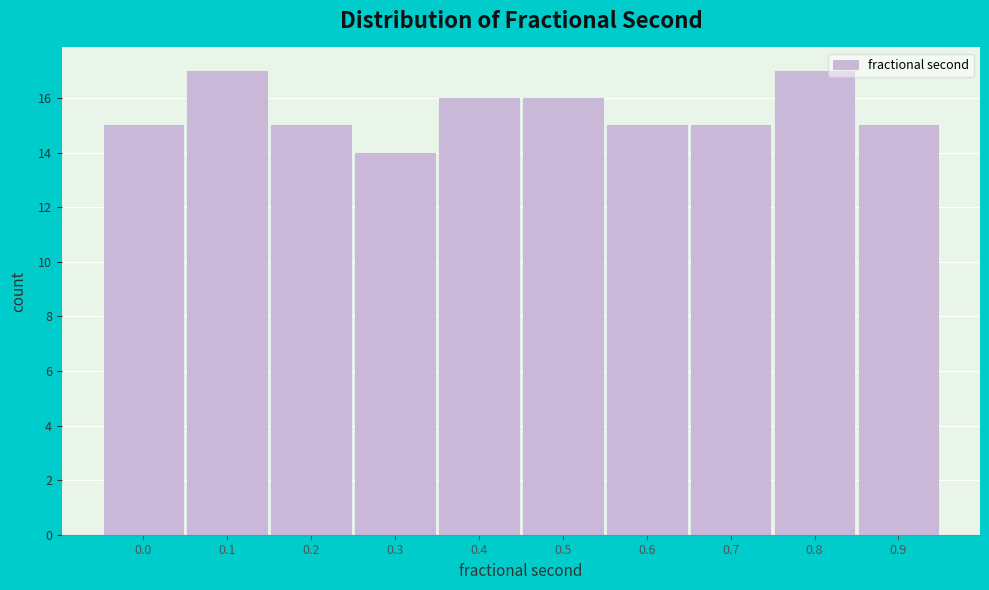

Reading right to left, extract all data points from this chart.

15	17	15	15	16	16	14	15	17	15